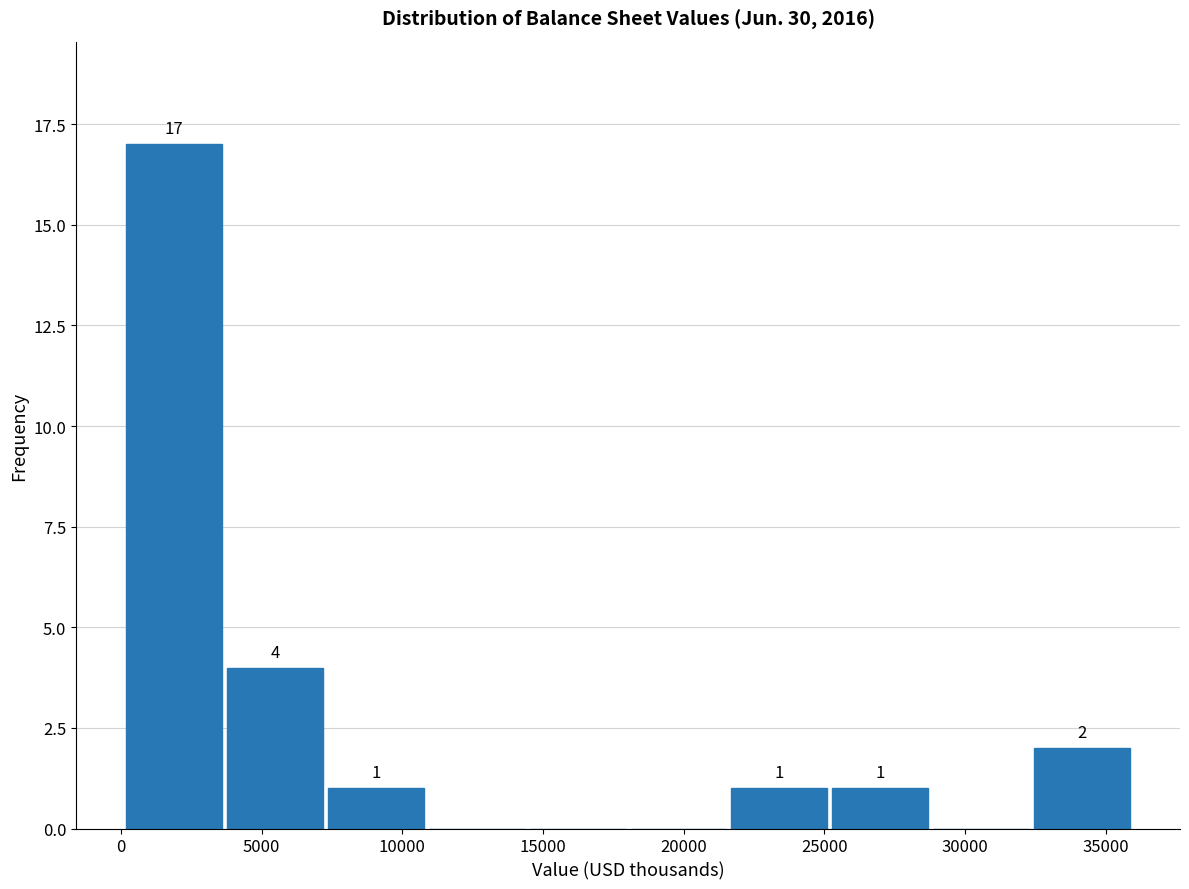

Over which range of the x-axis is the bar tallest?

0 to 3500